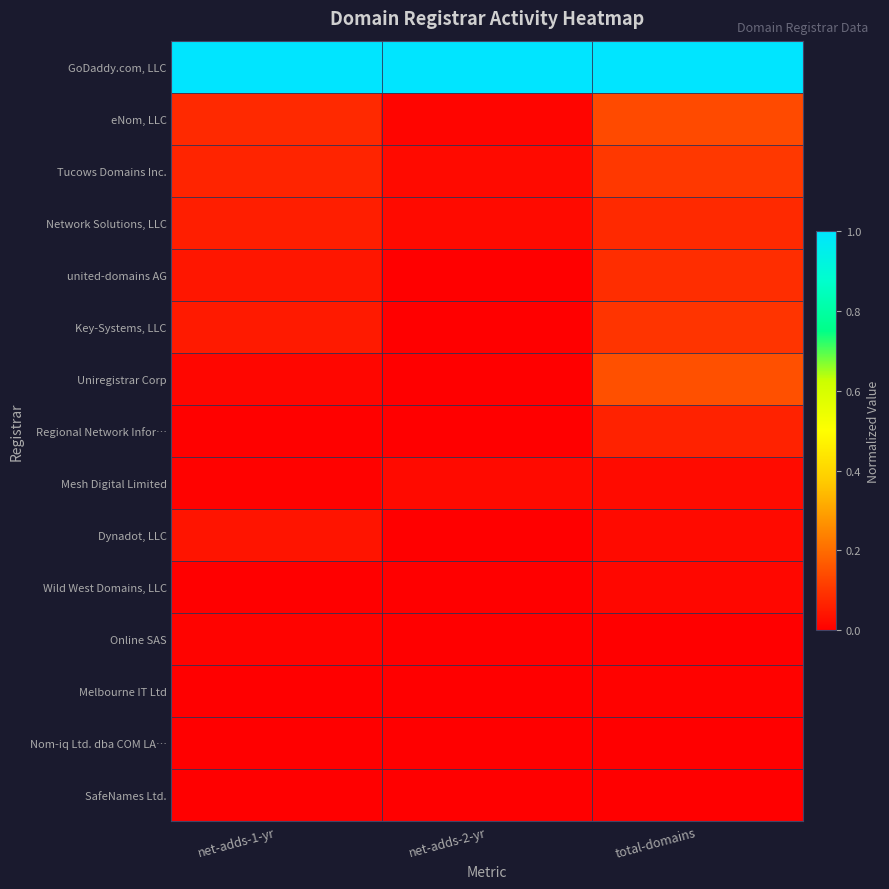

Reading left to right, extract all data points from this chart.

GoDaddy.com, LLC: net-adds-1-yr=1.0	net-adds-2-yr=1.0	total-domains=1.0
eNom, LLC: net-adds-1-yr=0.1	net-adds-2-yr=0.0	total-domains=0.1
Tucows Domains Inc.: net-adds-1-yr=0.1	net-adds-2-yr=0.0	total-domains=0.1
Network Solutions, LLC: net-adds-1-yr=0.1	net-adds-2-yr=0.0	total-domains=0.1
united-domains AG: net-adds-1-yr=0.0	net-adds-2-yr=0.0	total-domains=0.1
Key-Systems, LLC: net-adds-1-yr=0.1	net-adds-2-yr=0.0	total-domains=0.1
Uniregistrar Corp: net-adds-1-yr=0.0	net-adds-2-yr=0.0	total-domains=0.1
Regional Network Infor…: net-adds-1-yr=0.0	net-adds-2-yr=0.0	total-domains=0.1
Mesh Digital Limited: net-adds-1-yr=0.0	net-adds-2-yr=0.0	total-domains=0.0
Dynadot, LLC: net-adds-1-yr=0.0	net-adds-2-yr=0.0	total-domains=0.0
Wild West Domains, LLC: net-adds-1-yr=0.0	net-adds-2-yr=0.0	total-domains=0.0
Online SAS: net-adds-1-yr=0.0	net-adds-2-yr=0.0	total-domains=0.0
Melbourne IT Ltd: net-adds-1-yr=0.0	net-adds-2-yr=0.0	total-domains=0.0
Nom-iq Ltd. dba COM LA…: net-adds-1-yr=0.0	net-adds-2-yr=0.0	total-domains=0.0
SafeNames Ltd.: net-adds-1-yr=0.0	net-adds-2-yr=0.0	total-domains=0.0